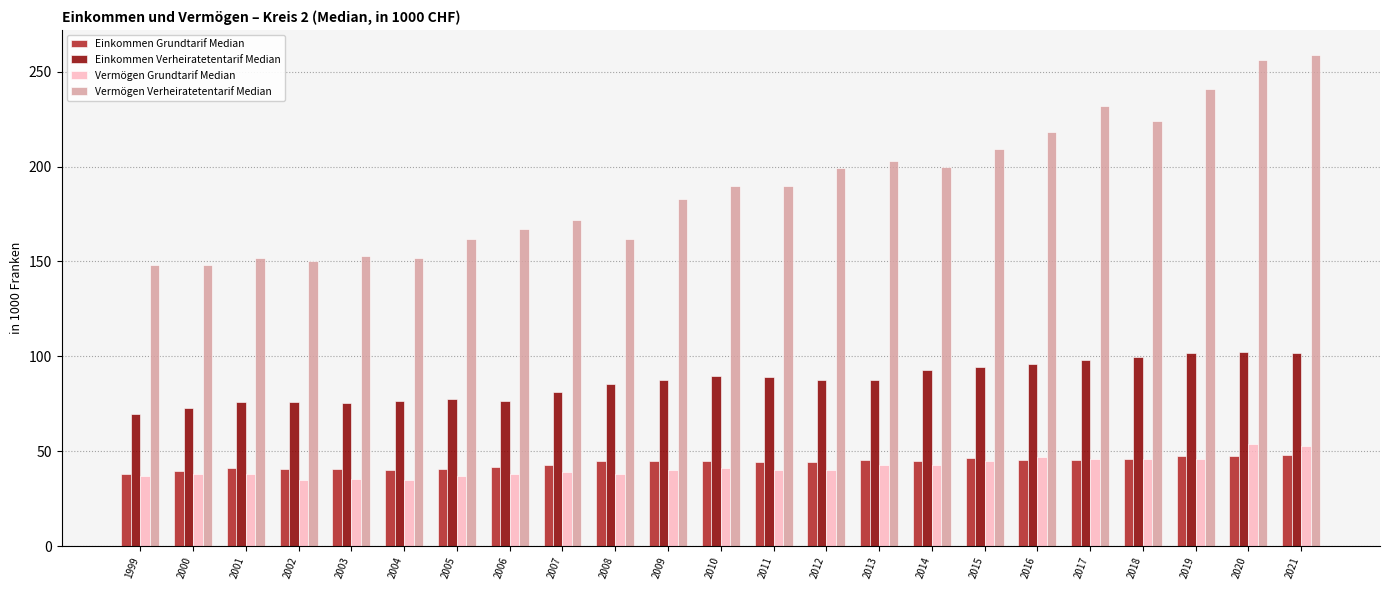

Does the chart contain stacked bars?

No